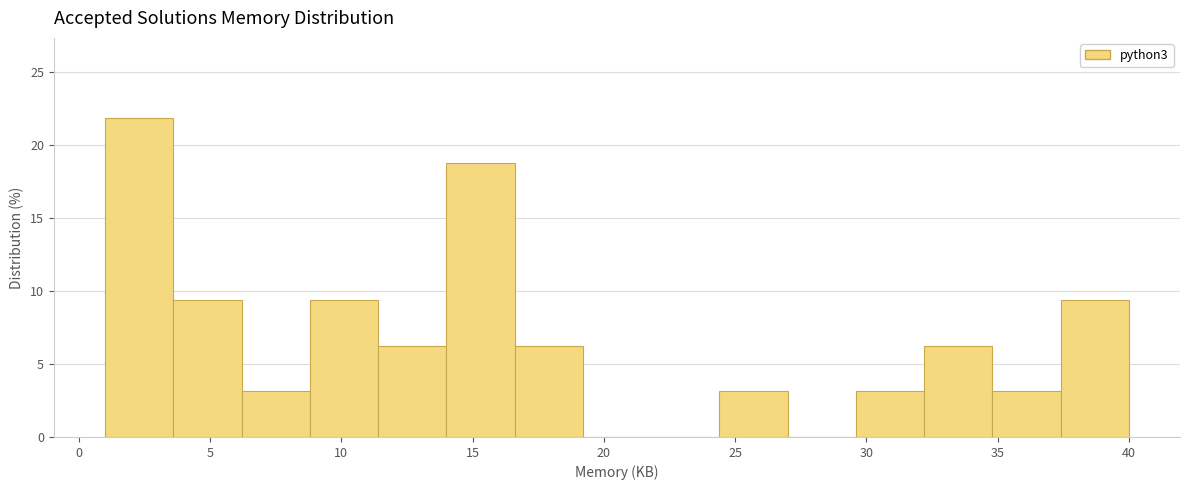

Reading left to right, list every bar in this chart as the range it spans on the x-axis followed by its height. Neither the bar edges nor the heights are printed on the chart, so give them approximately, as read against the axes.

1.0 to 3.6: 22.0
3.6 to 6.2: 9.5
6.2 to 8.8: 3.0
8.8 to 11.4: 9.5
11.4 to 14.0: 6.5
14.0 to 16.6: 19.0
16.6 to 19.2: 6.5
19.2 to 21.8: 0
21.8 to 24.4: 0
24.4 to 27.0: 3.0
27.0 to 29.6: 0
29.6 to 32.2: 3.0
32.2 to 34.8: 6.5
34.8 to 37.4: 3.0
37.4 to 40.0: 9.5